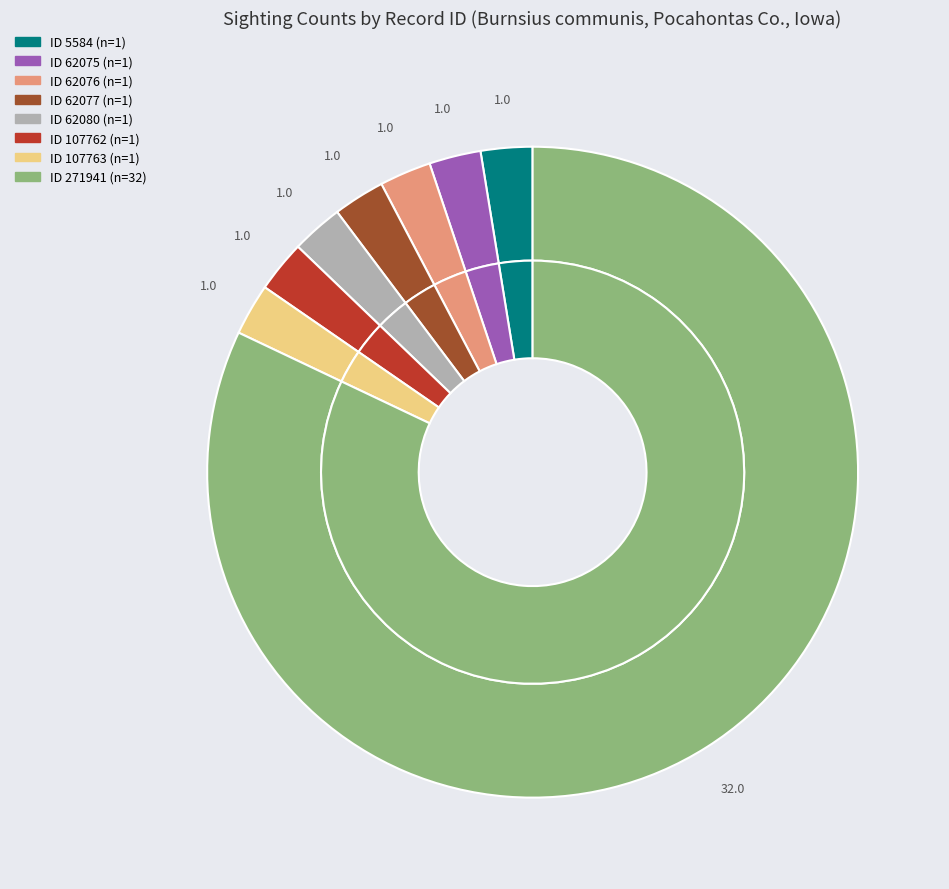

Which slice is the smallest?

5584